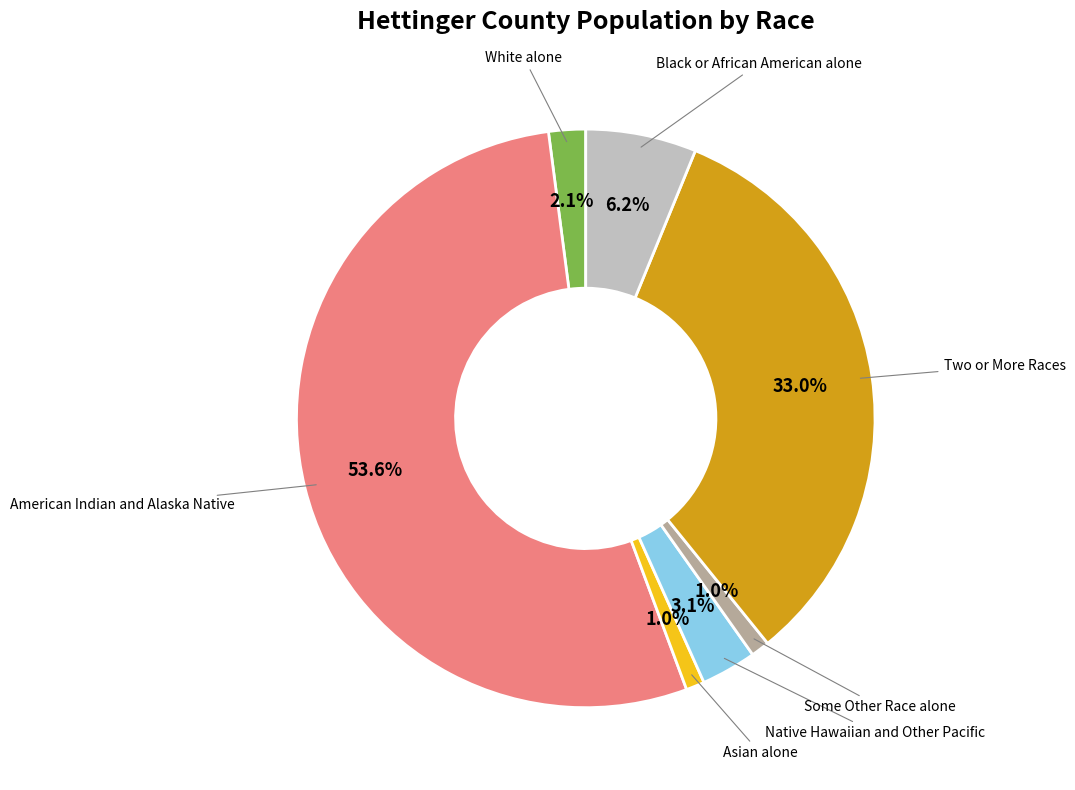

Is there a majority slice in this chart?

Yes